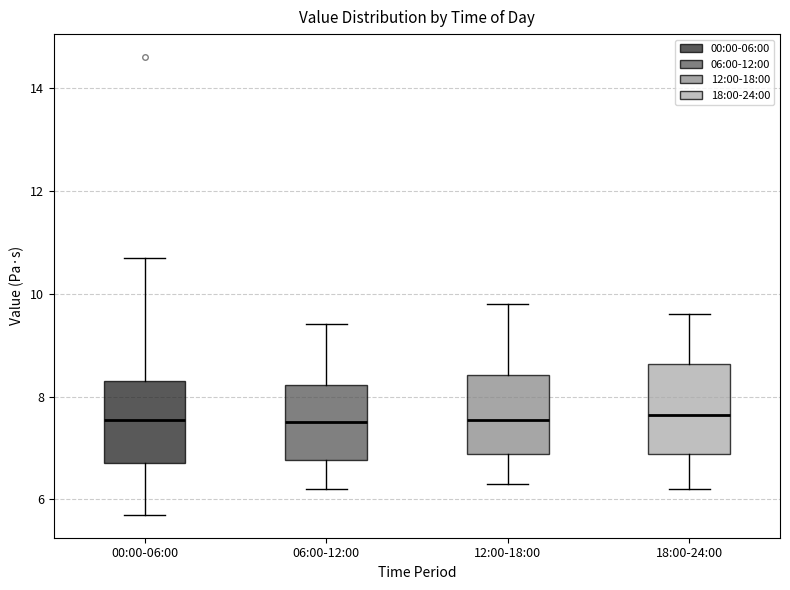

Reading left to right, transcribe this box plot: for each box, give where its median line is, the range the box spans, and where its two whiskers end, as read against the y-axis. The values are not printed on the chart, so give them approximately, as read against the axis.

00:00-06:00: median 7.6, box 6.8 to 8.4, whiskers 5.8 to 10.8
06:00-12:00: median 7.6, box 6.8 to 8.2, whiskers 6.2 to 9.4
12:00-18:00: median 7.6, box 6.8 to 8.4, whiskers 6.4 to 9.8
18:00-24:00: median 7.6, box 6.8 to 8.6, whiskers 6.2 to 9.6